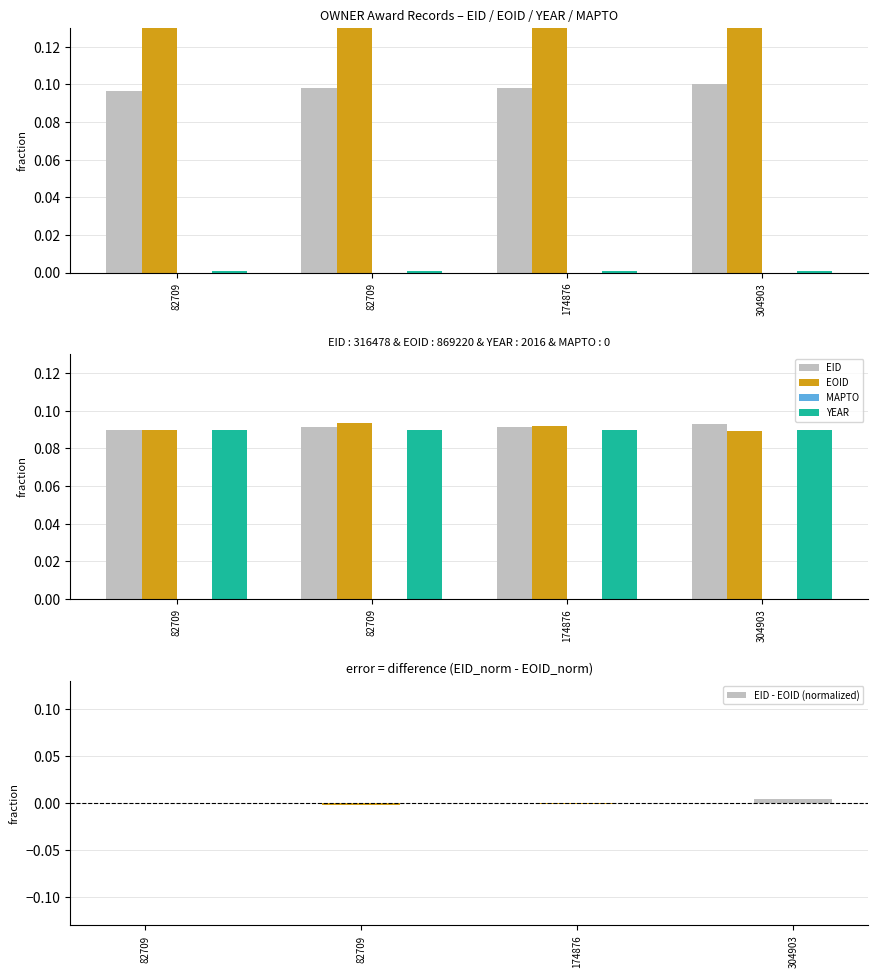

At which label does EID - EOID (normalized) first exceed 0?

304903